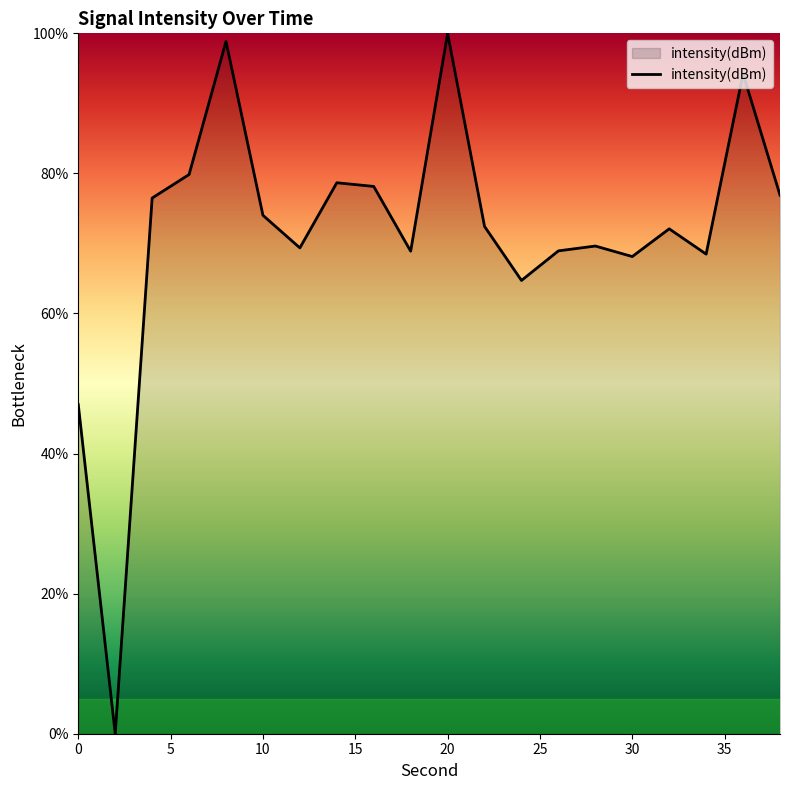

What is the difference between the maximum and minimum values?

100.0